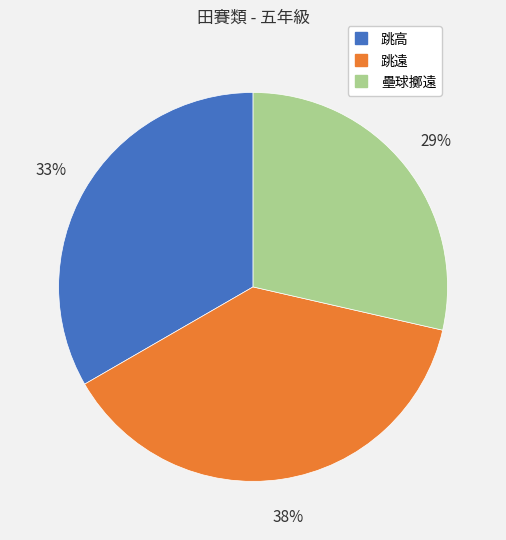

True or false: 跳高 accounts for 33% of the total.

True